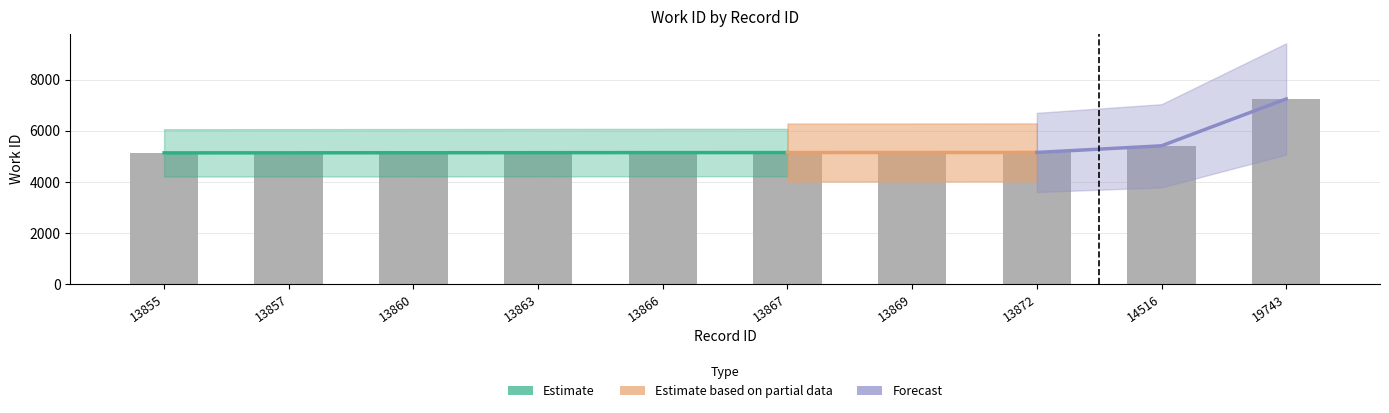

The value at 13867 is 5150. True or false?

True